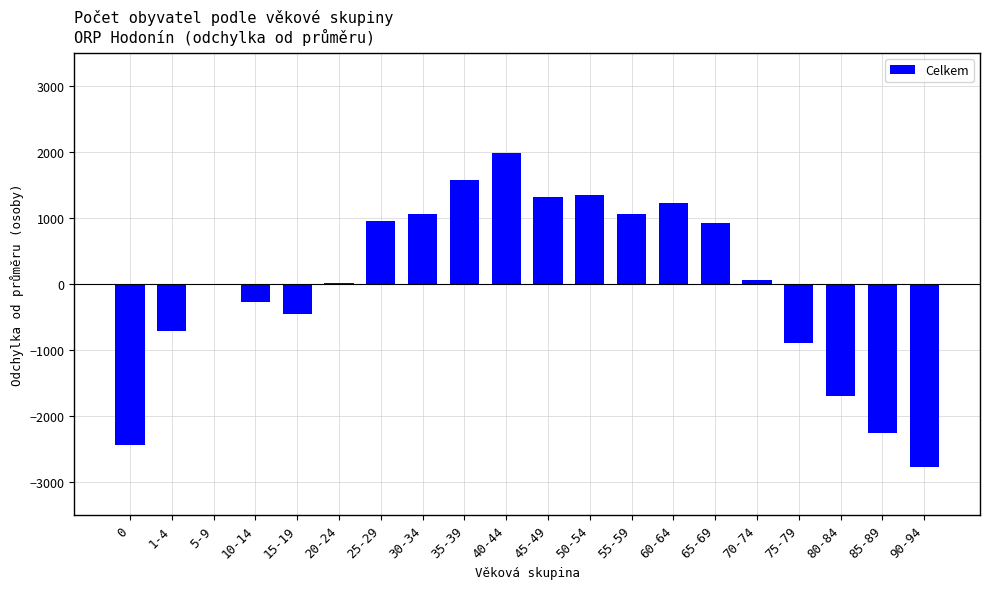

What is the change in value from 15-19 to 75-79?

-432.0